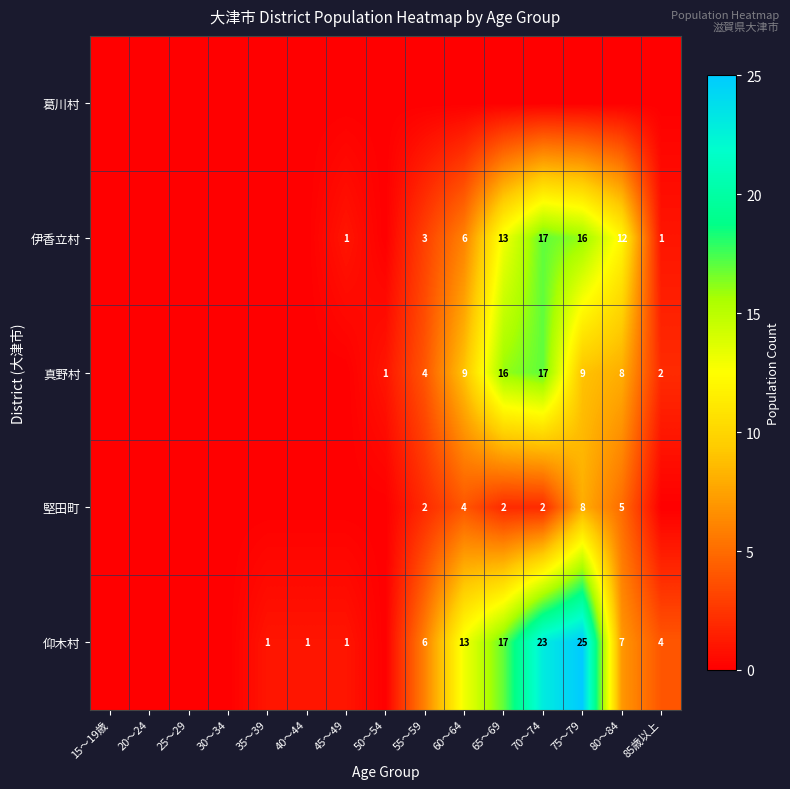

The value of 仰木村 at 40～44 is 0. True or false?

False